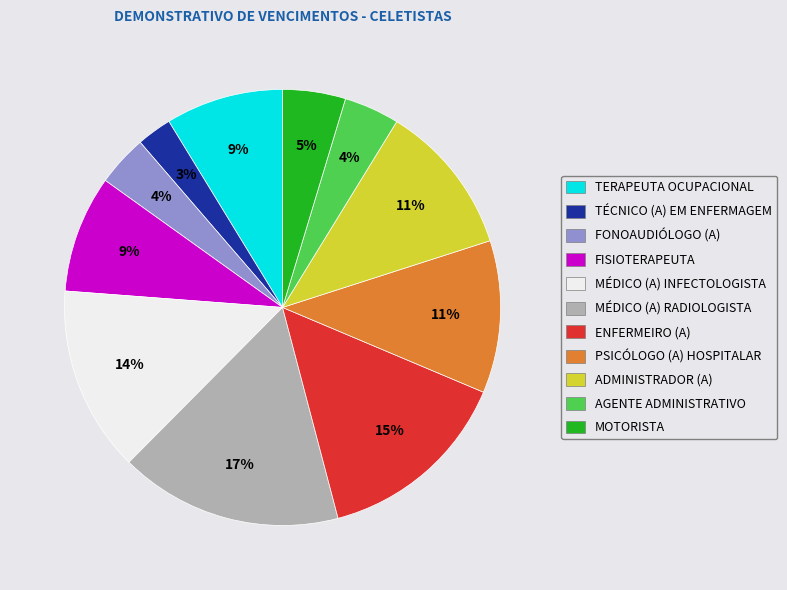

How many segments does this pie chart have?

11